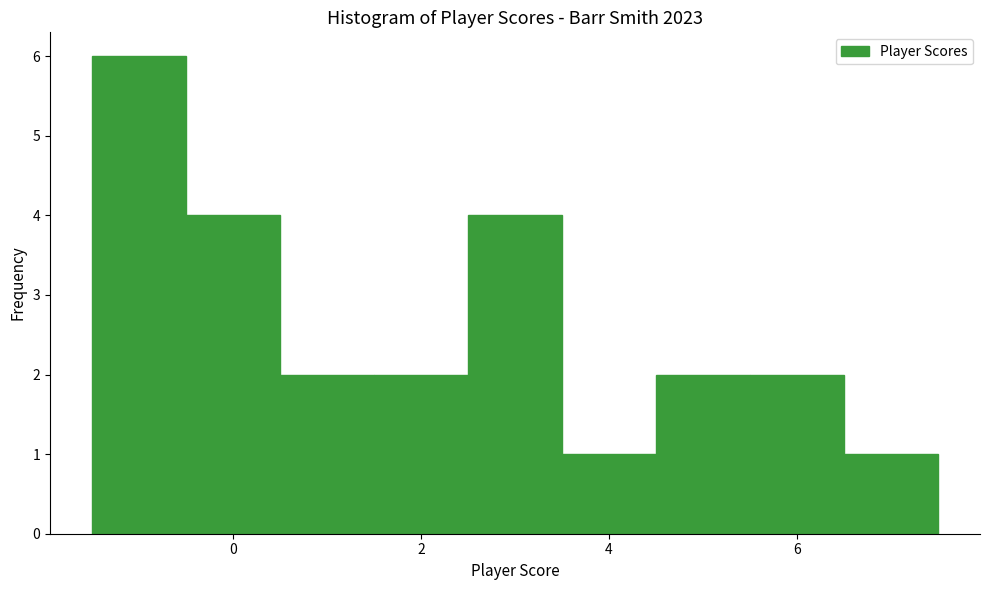

Reading left to right, list every bar in this chart as the range it spans on the x-axis followed by its height. Neither the bar edges nor the heights are printed on the chart, so give them approximately, as read against the axes.

-1.5 to -0.5: 6
-0.5 to 0.5: 4
0.5 to 1.5: 2
1.5 to 2.5: 2
2.5 to 3.5: 4
3.5 to 4.5: 1
4.5 to 5.5: 2
5.5 to 6.5: 2
6.5 to 7.5: 1